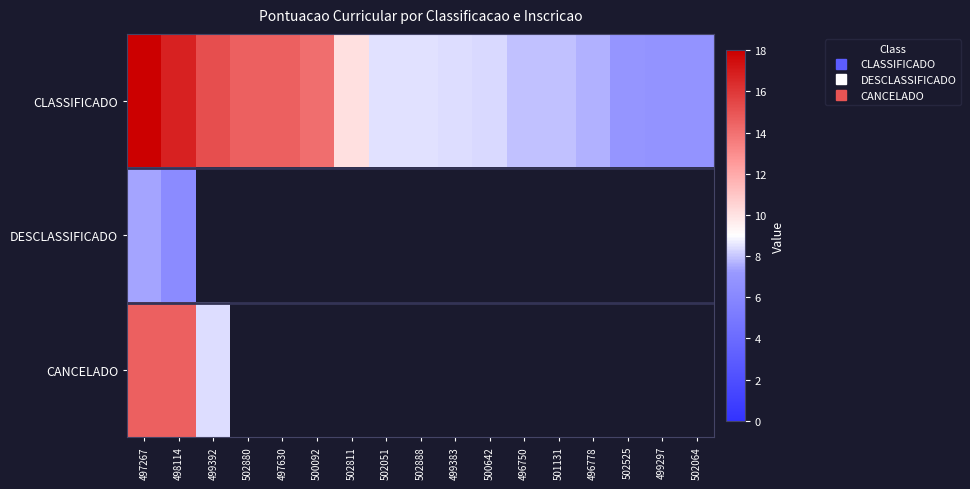

The CANCELADO series shows 14.6 at 497267. True or false?

True